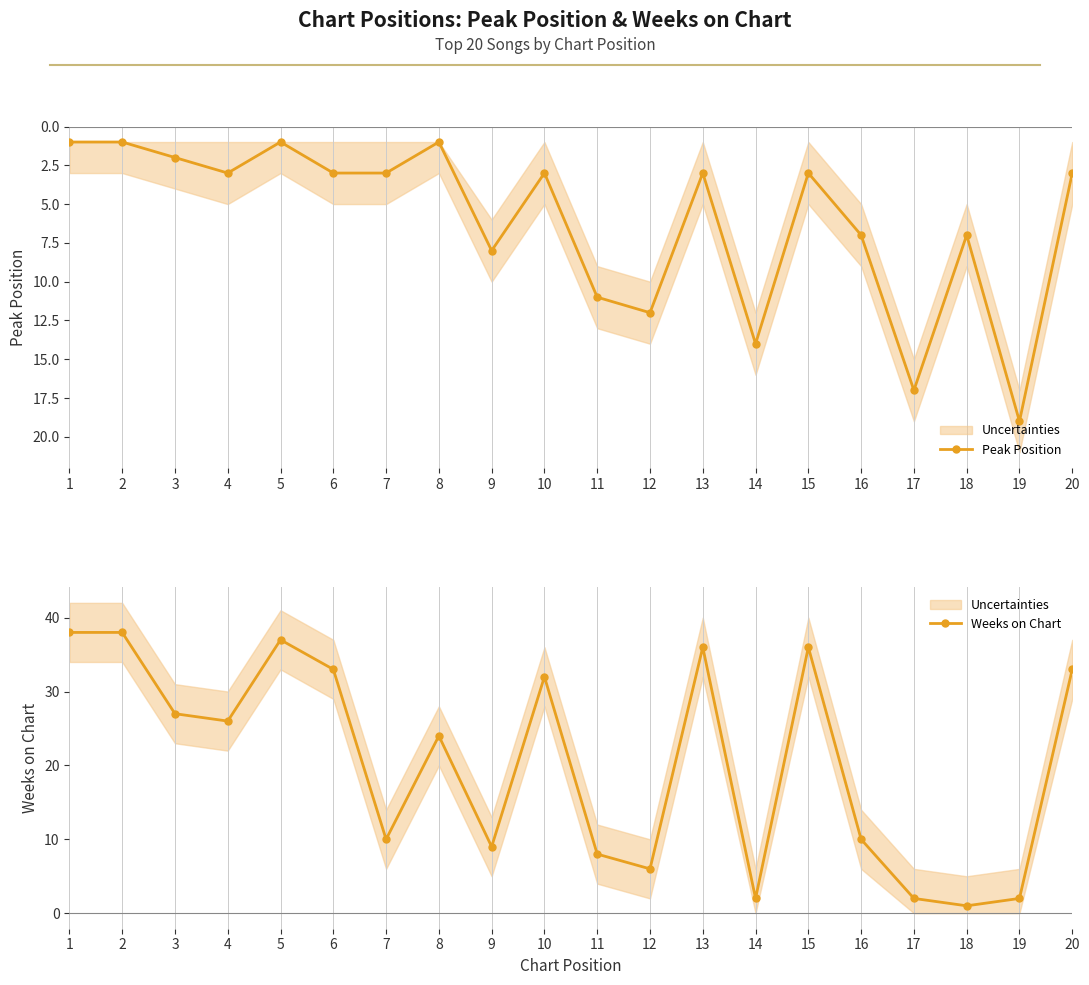

At which label does Peak Position reach its peak?

19